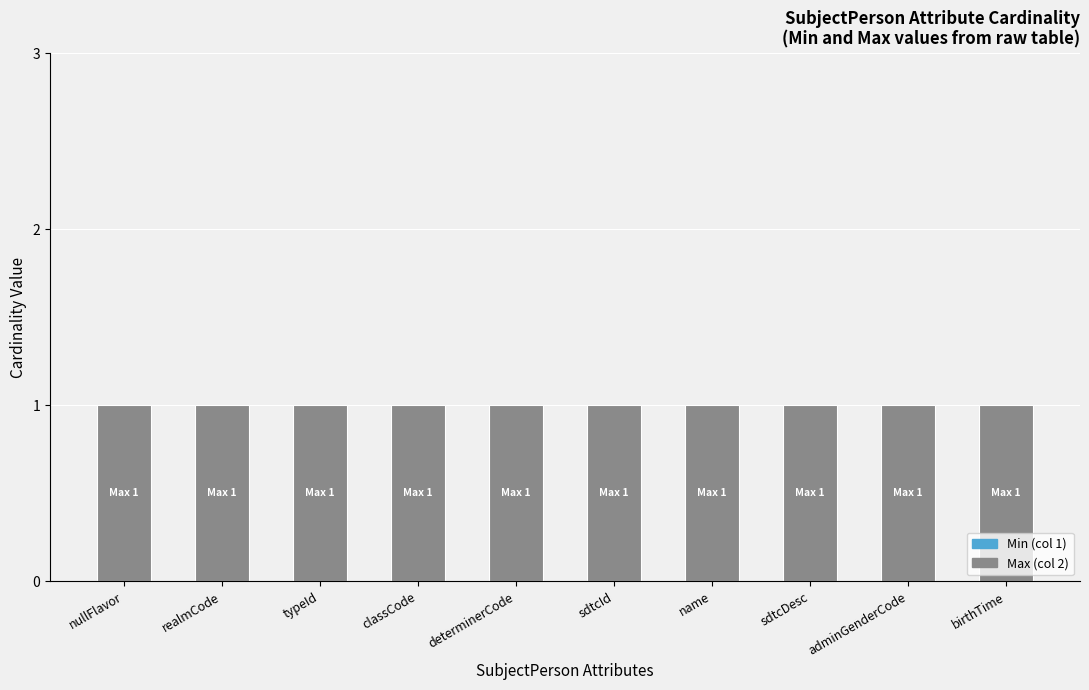

What is the approximate value of Max (col 2) at name?

1